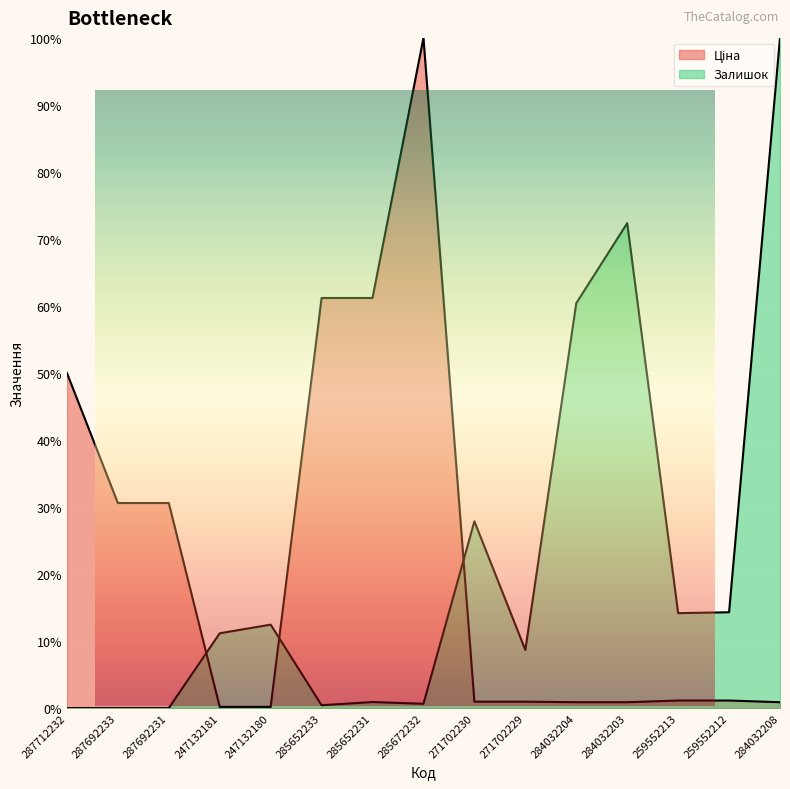

In Залишок, how many points are higher than both neighbors (excluding endpoints)?

4